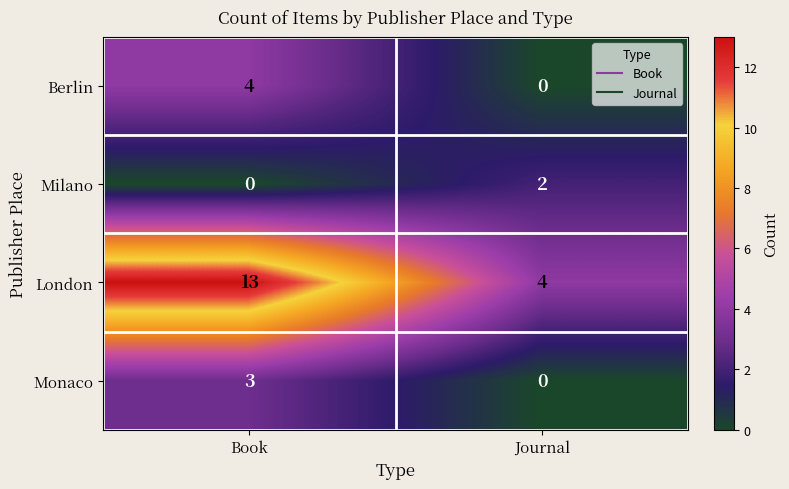

What is the difference between the London values at Journal and Book?

9